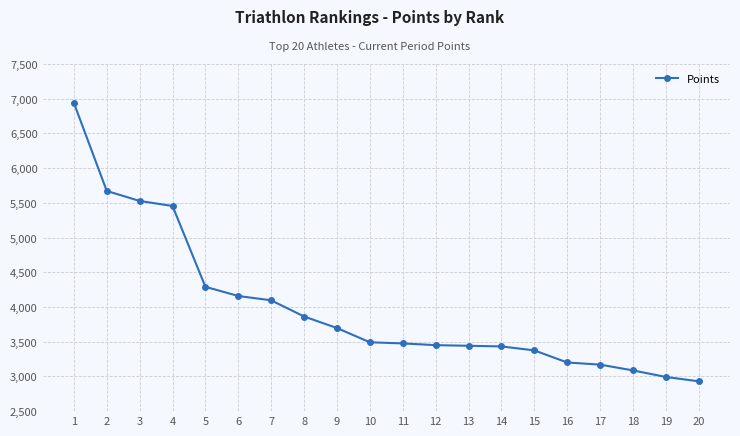

Is it true that the value at 1 is 11854.9?

False